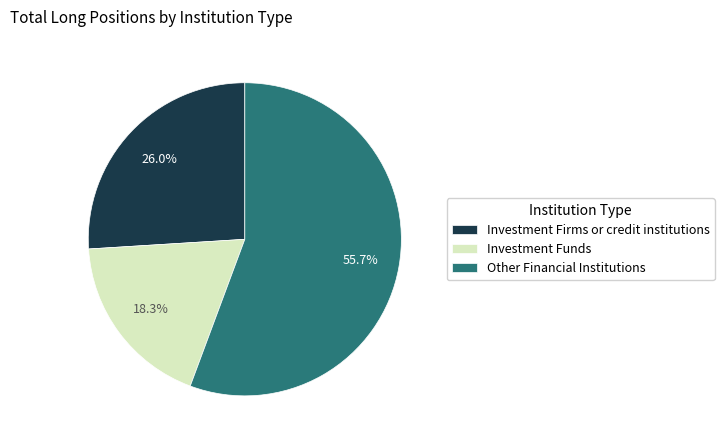

Which has a higher value, Investment Firms or credit institutions or Investment Funds?

Investment Firms or credit institutions